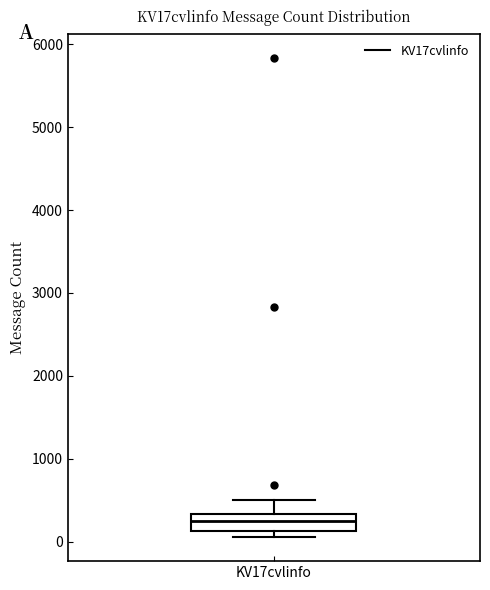

Where does the upper whisker of the box for KV17cvlinfo end on the y-axis? The values are not printed on the chart, so give them approximately, as read against the axis.

500